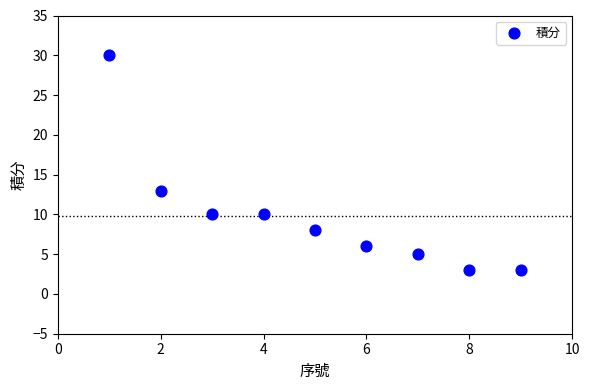

What Y value in the scatter plot is closest to 16?

13